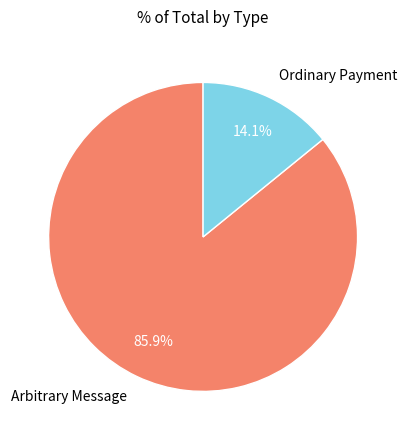

Which slice is the largest?

Arbitrary Message